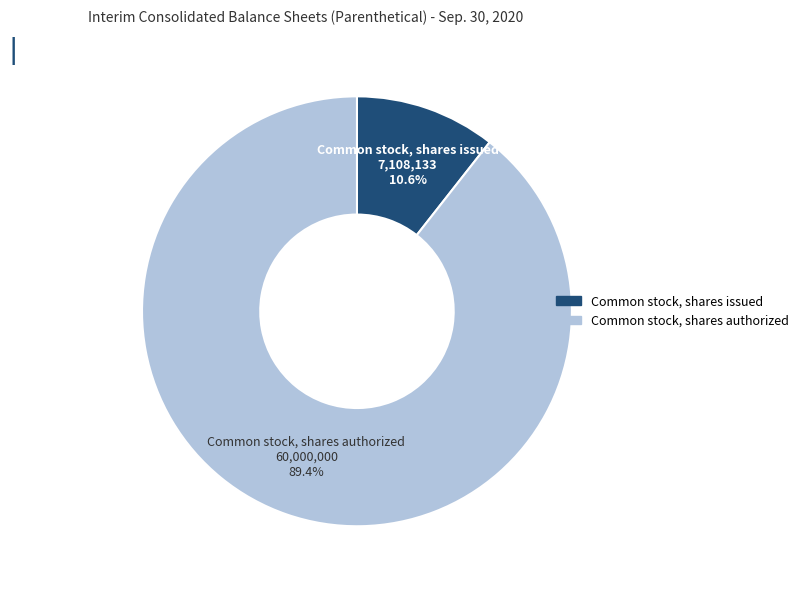

How many slices are in this pie chart?

2